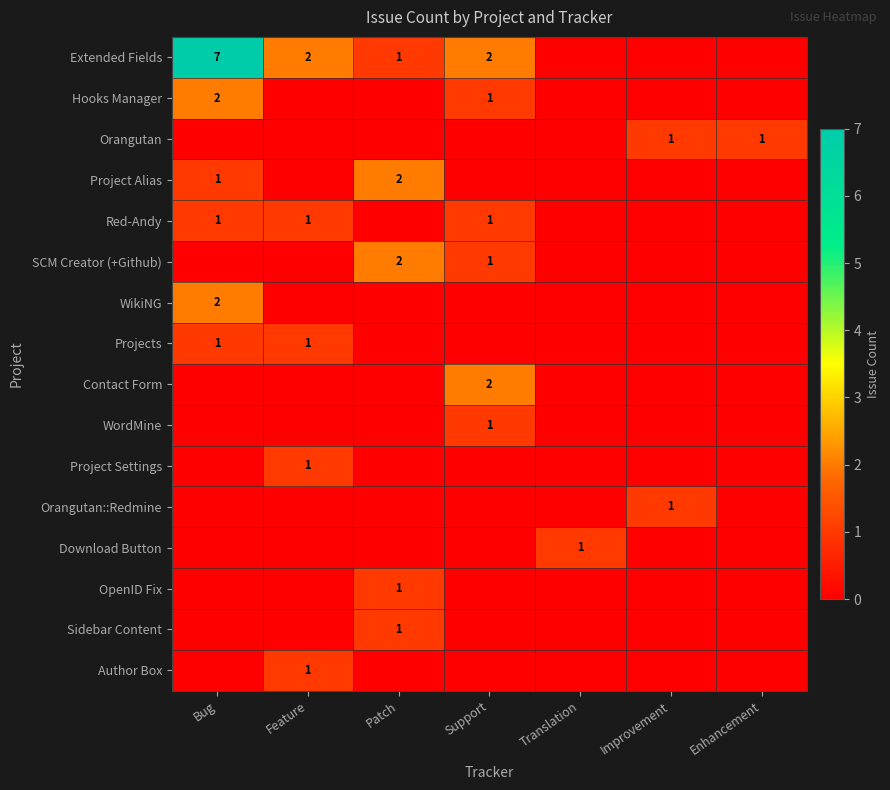

The value of Project Settings at Feature is 2. True or false?

False